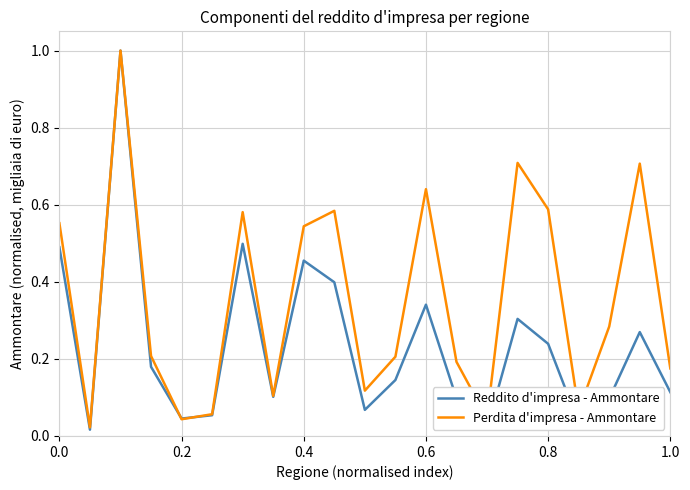

How many categories are shown in the chart?

21